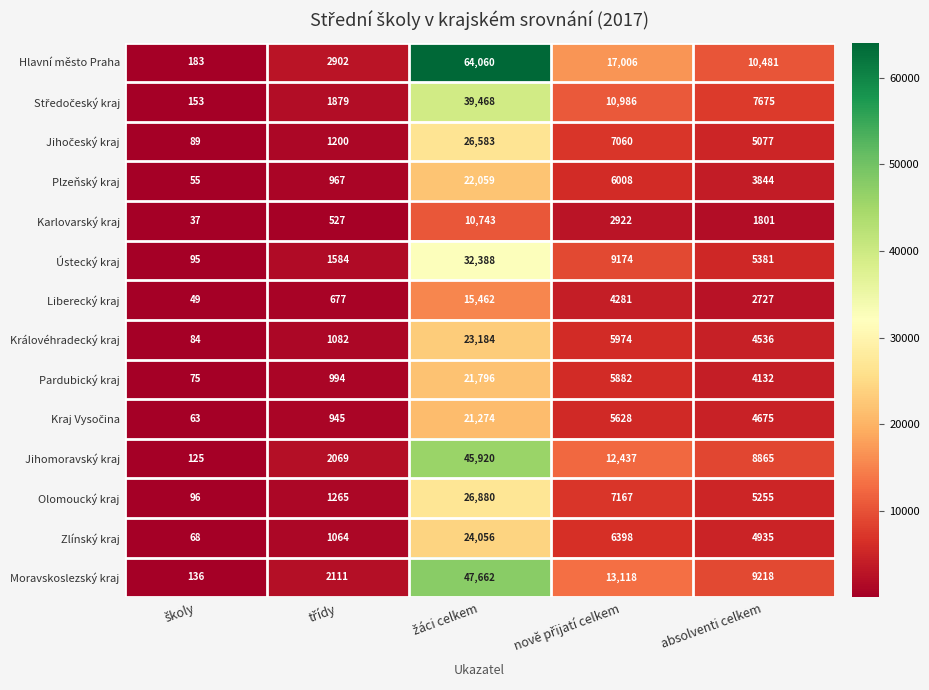

Is it true that Pardubický kraj equals 5916 at absolventi celkem?

False